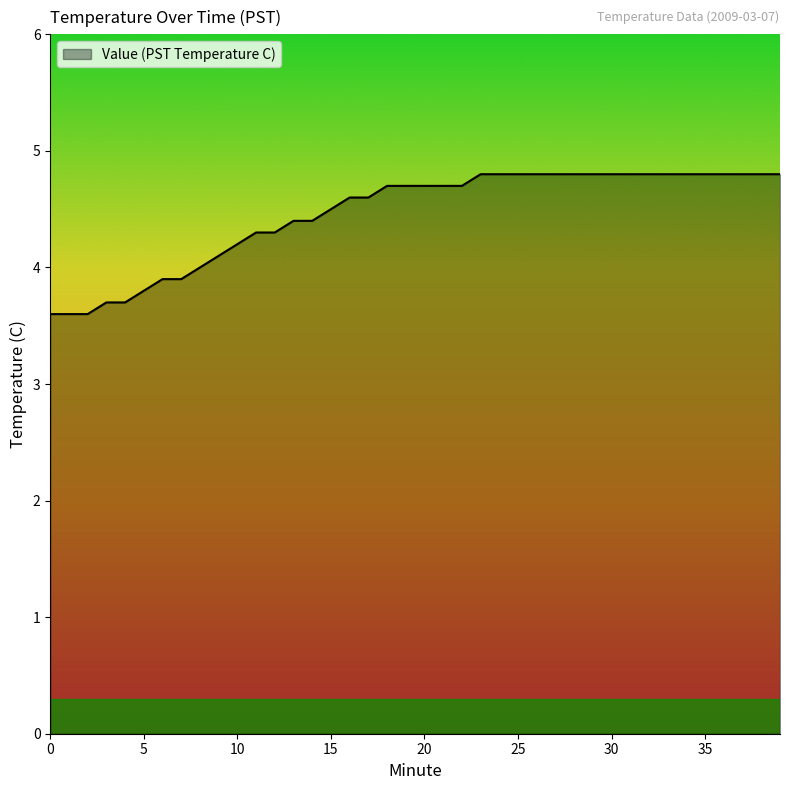

How many lines are shown in the chart?

1